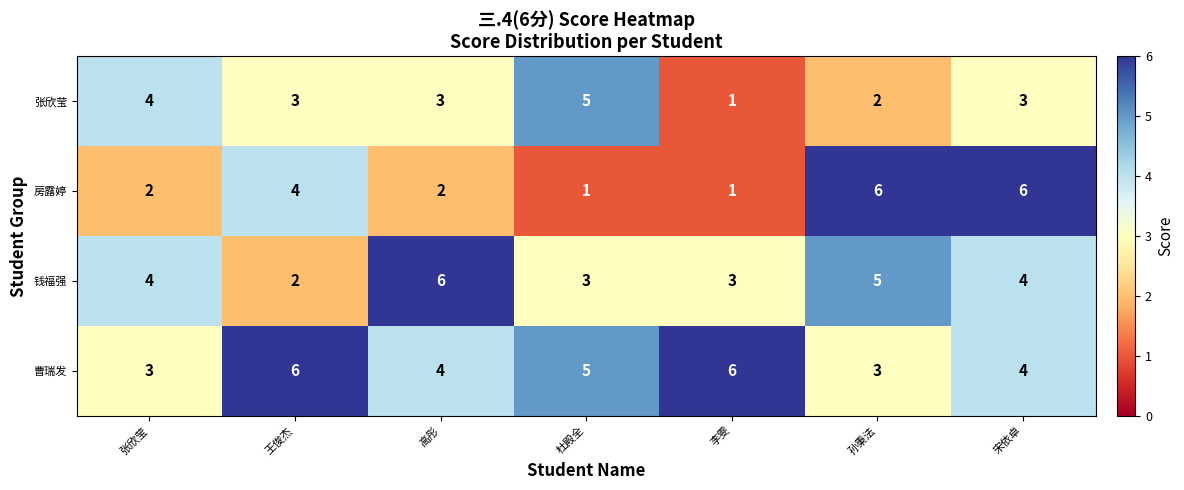

How many 房露婷 values are between 1 and 6?

7